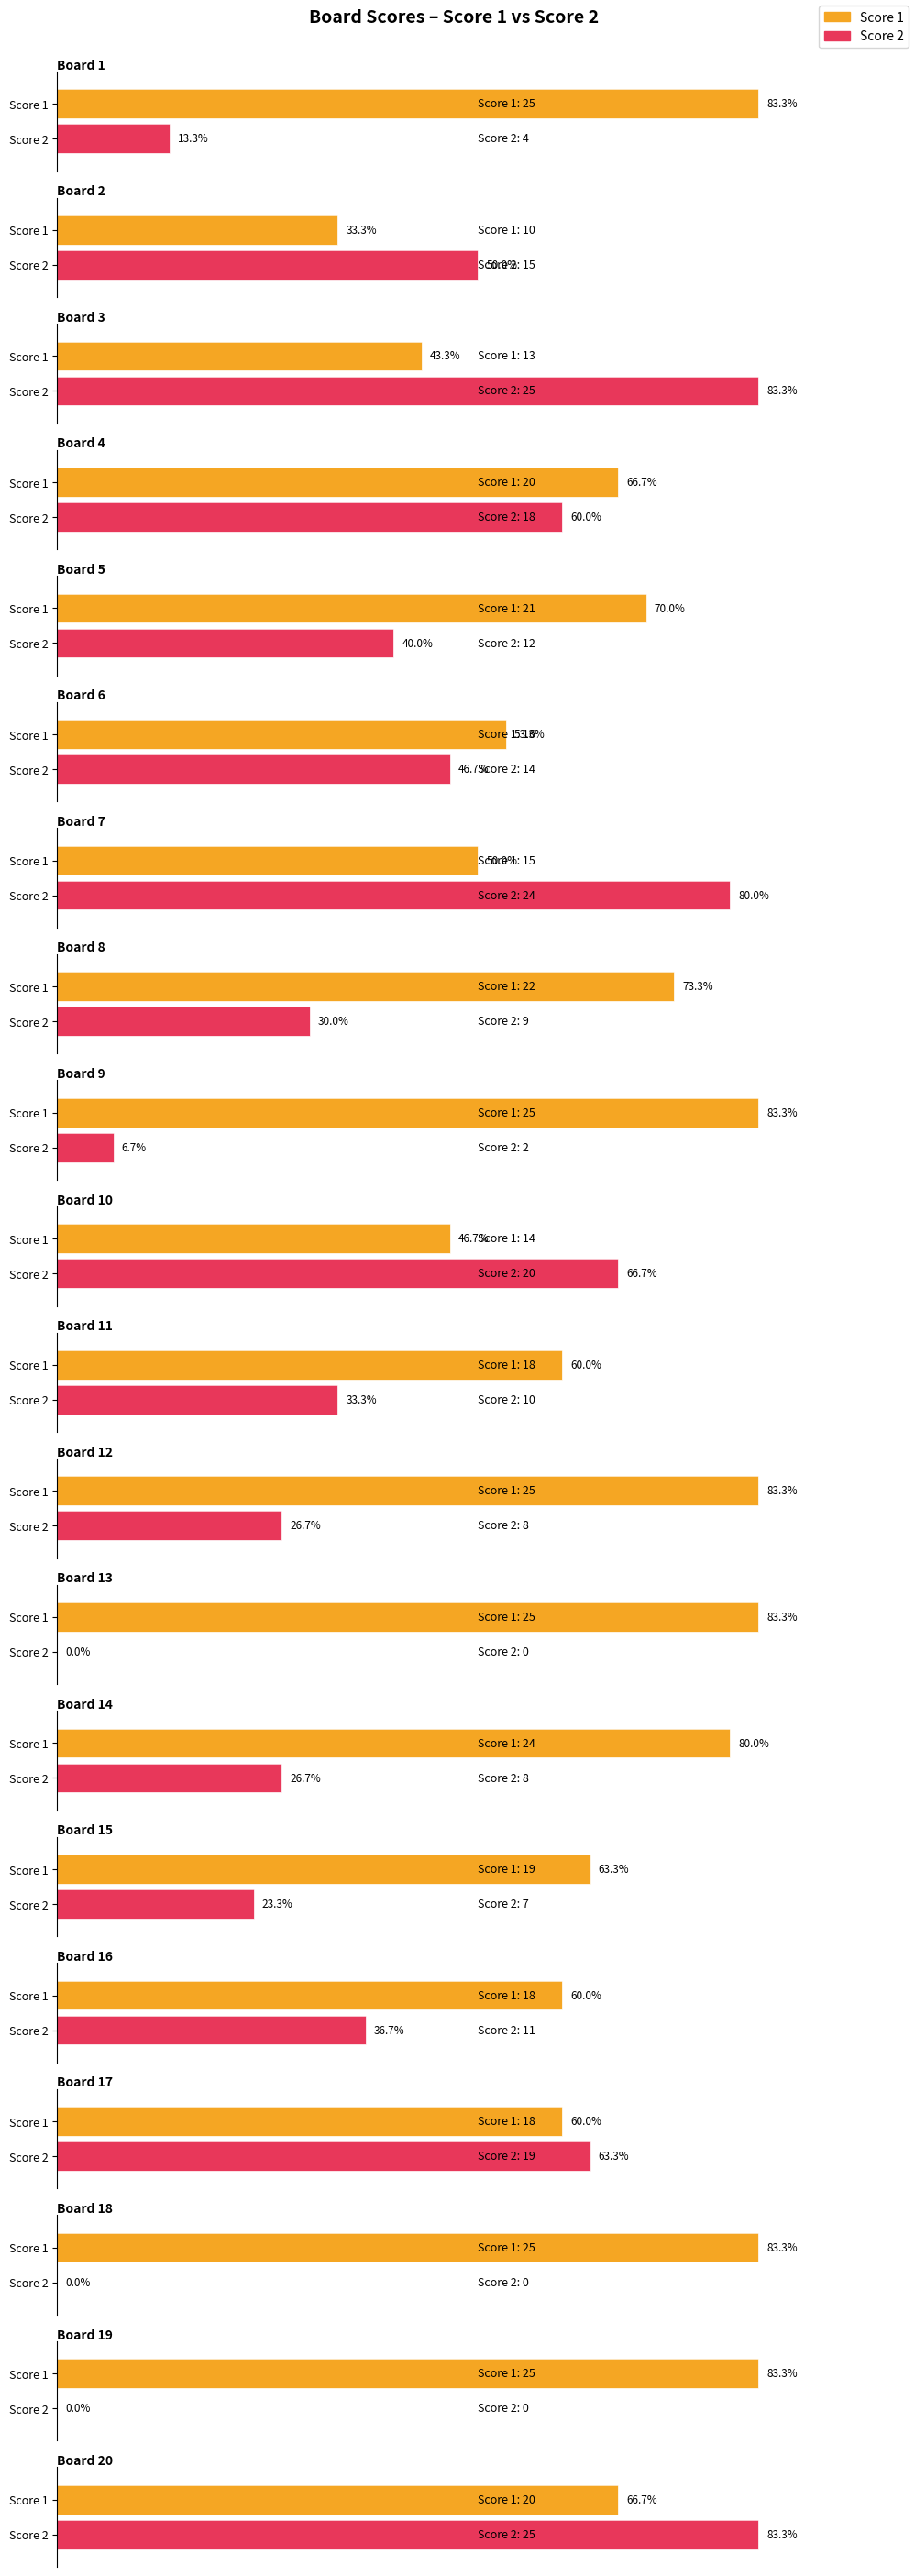

How many bars are there in each group?

2